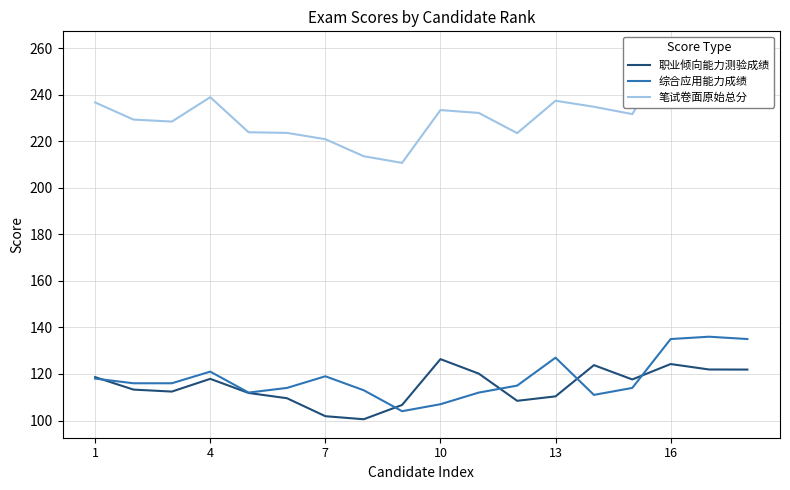

What is the maximum value for 职业倾向能力测验成绩?

126.4